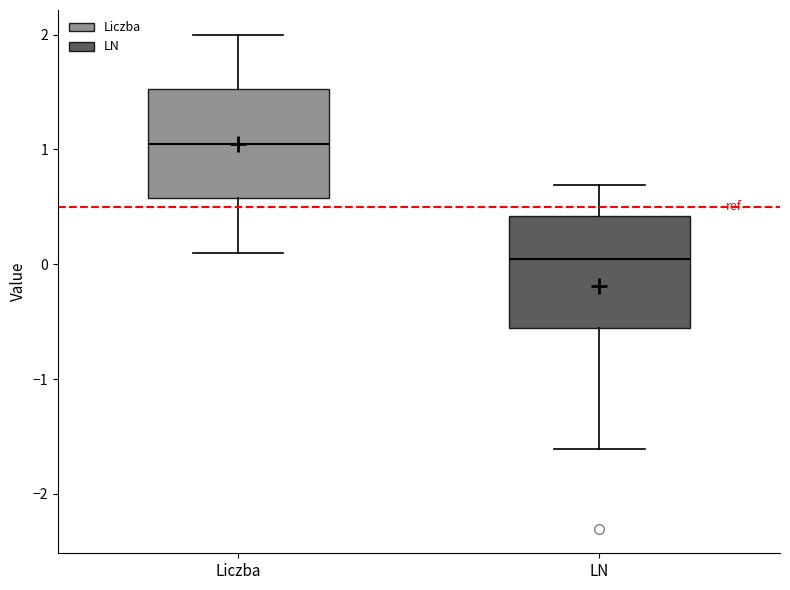

Which box's median line is the highest?

Liczba